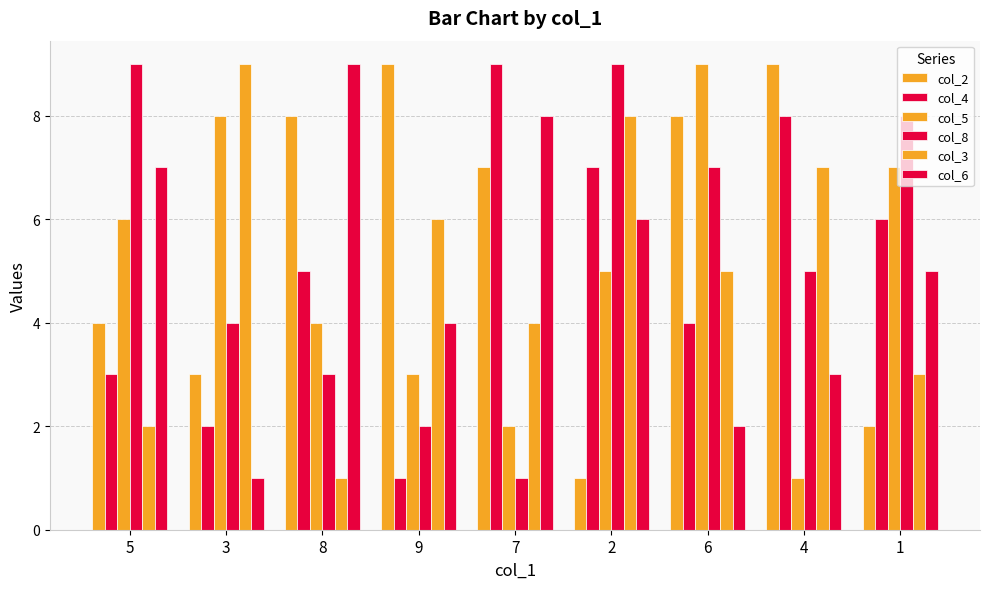

How many bars are there in total?

54